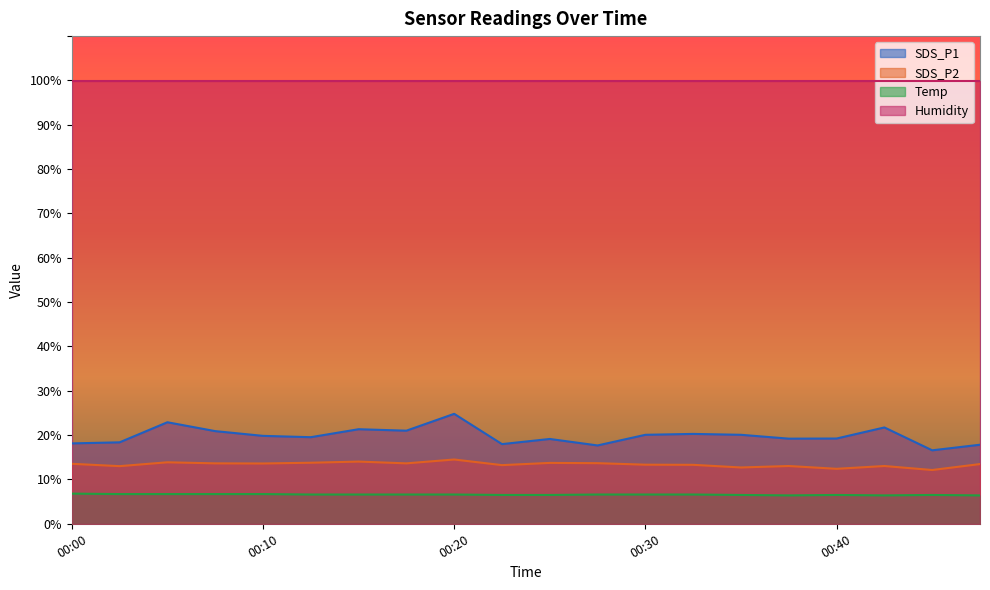

Rank the series by their maximum value, from highest to lowest.

Humidity, SDS_P1, SDS_P2, Temp